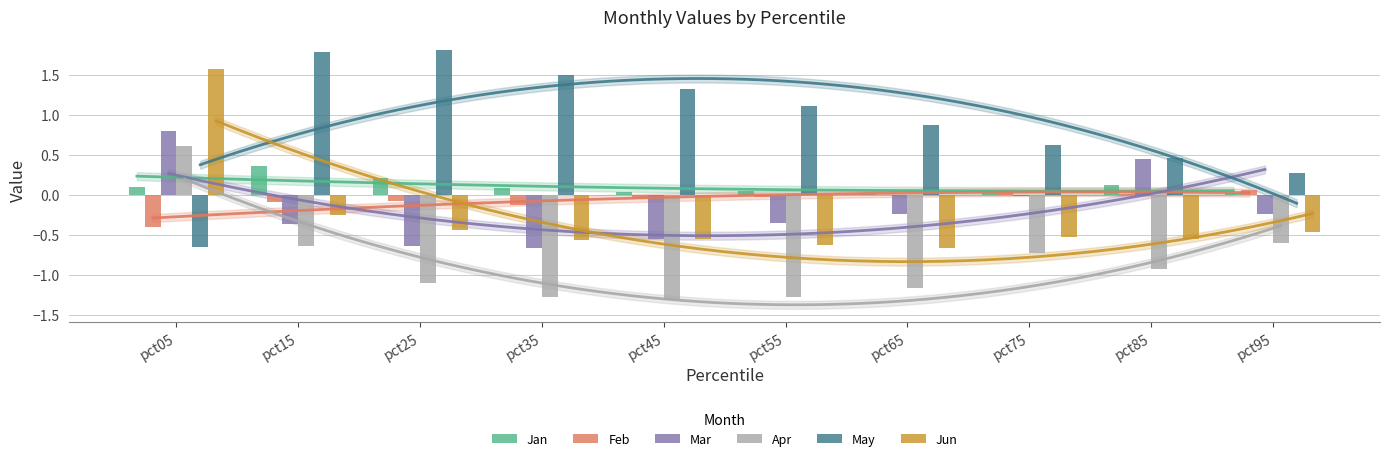

True or false: May has a value of 2.2 at pct45.

False